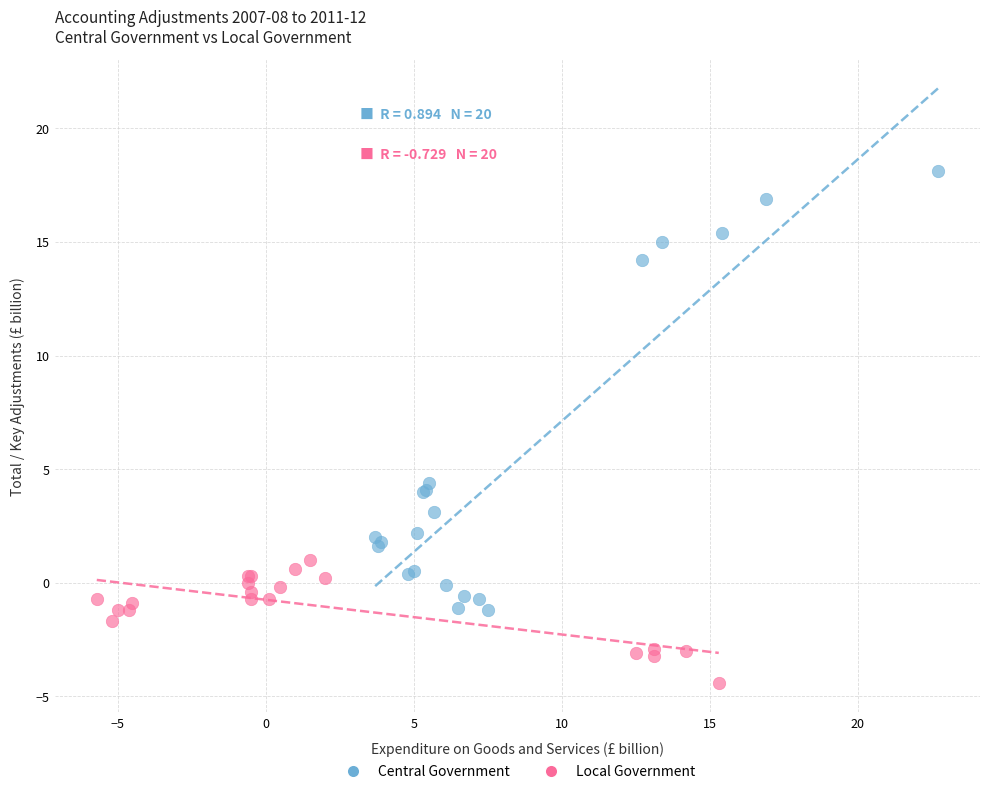

What are all the series names shown in the legend?

Central Government, Local Government